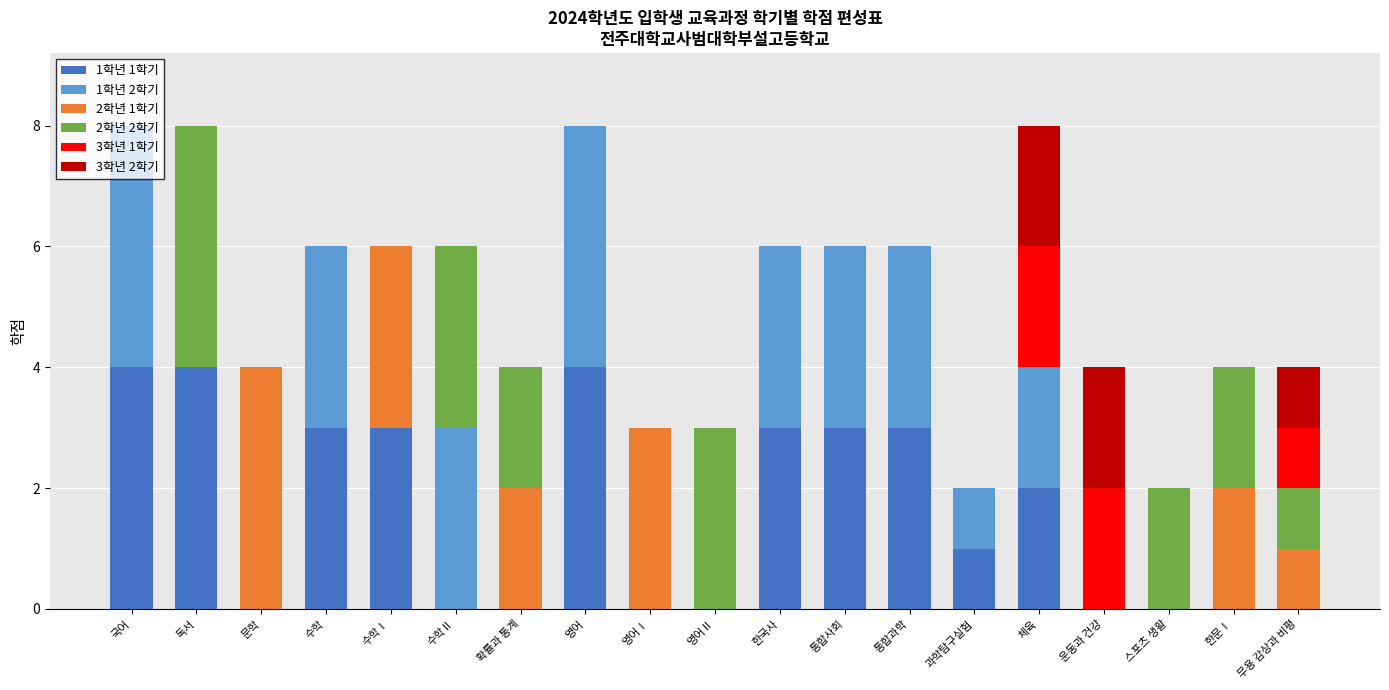

The value of 1학년 1학기 at 수학Ⅰ is 3. True or false?

True